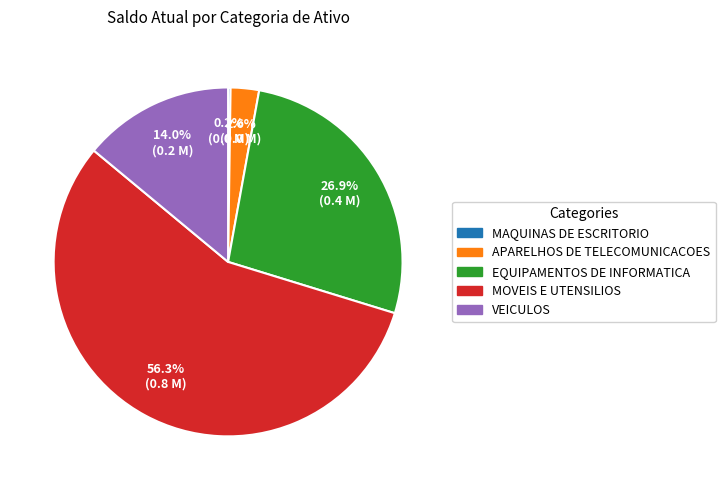

What is the largest slice in the pie chart?

MOVEIS E UTENSILIOS